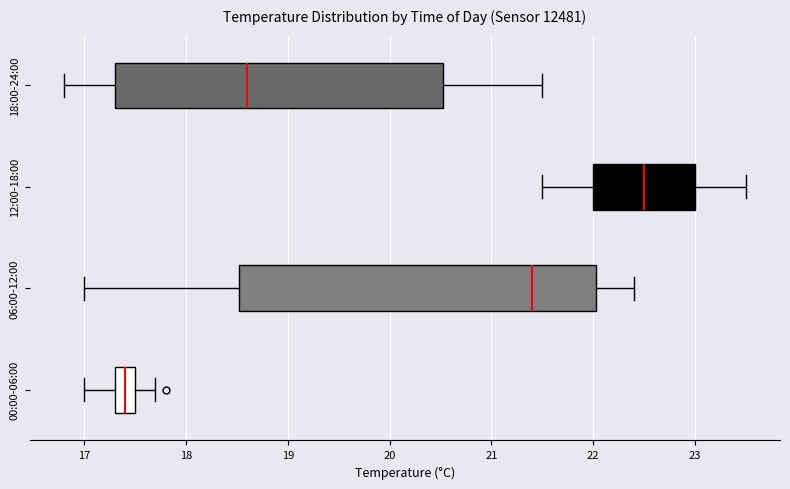

Where does the median line of the box for 00:00-06:00 sit on the x-axis? The values are not printed on the chart, so give them approximately, as read against the axis.

17.4